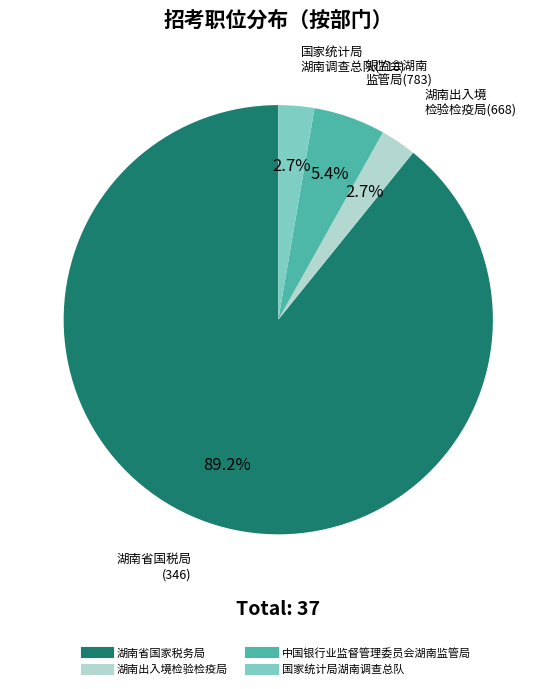

Between 湖南出入境检验检疫局 and 湖南省国家税务局, which is larger?

湖南省国家税务局